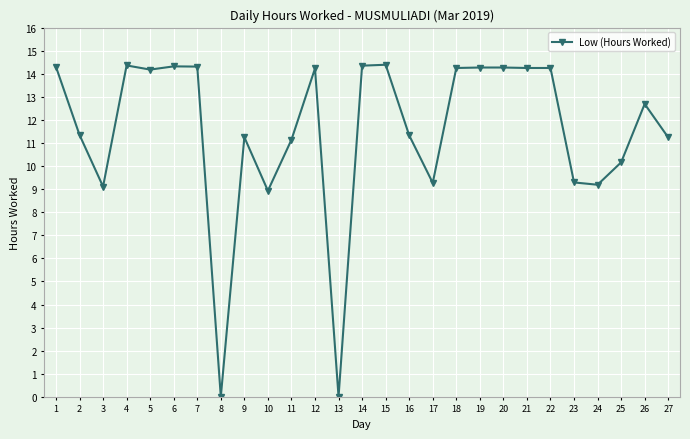

What is the average value?

11.5